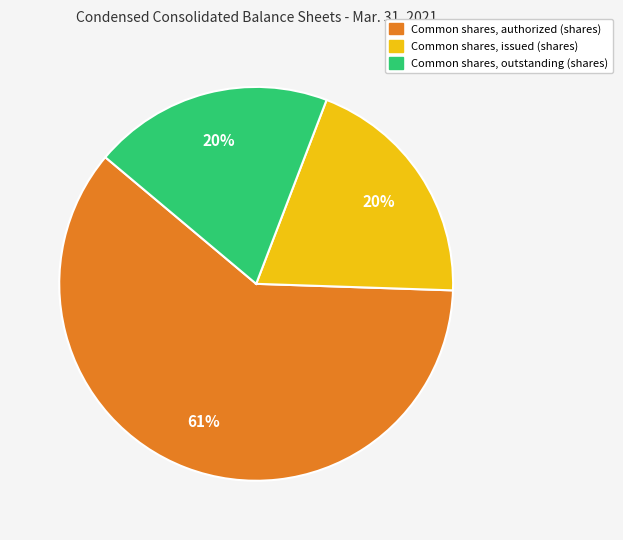

To the nearest percent, what is the difference between the largest and smallest slice percentages?

41%